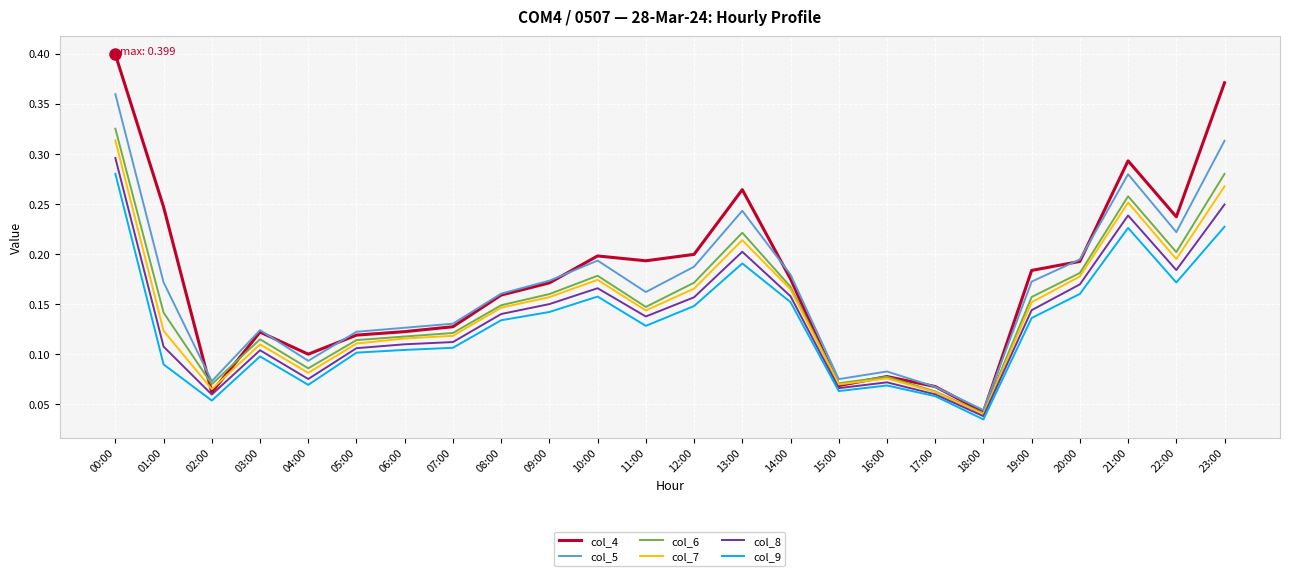

True or false: col_5 and col_7 cross at least once.

False